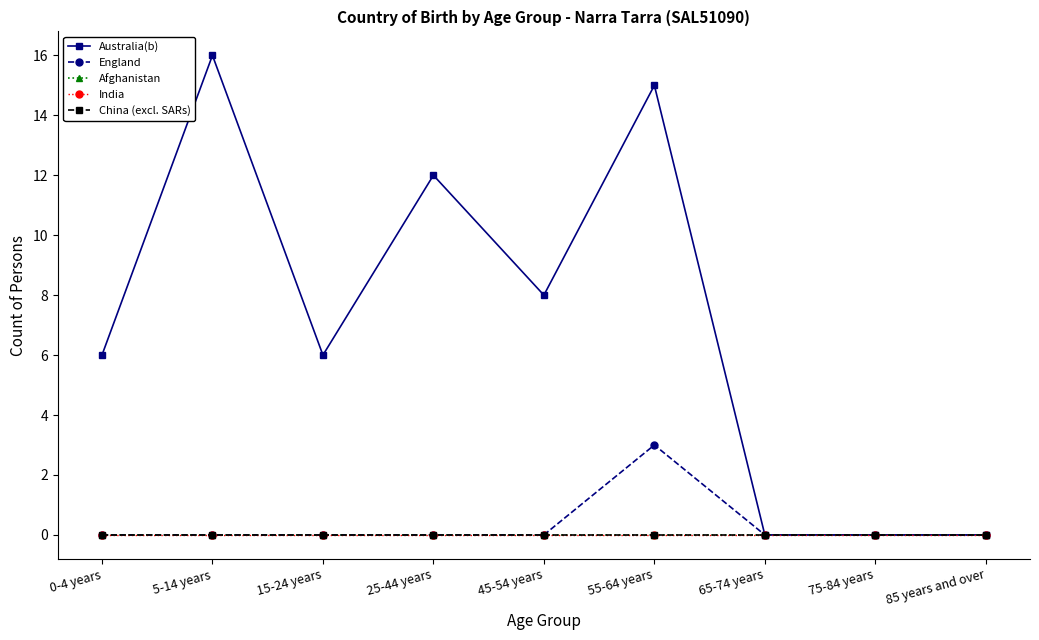

True or false: Afghanistan and England intersect in this chart.

False